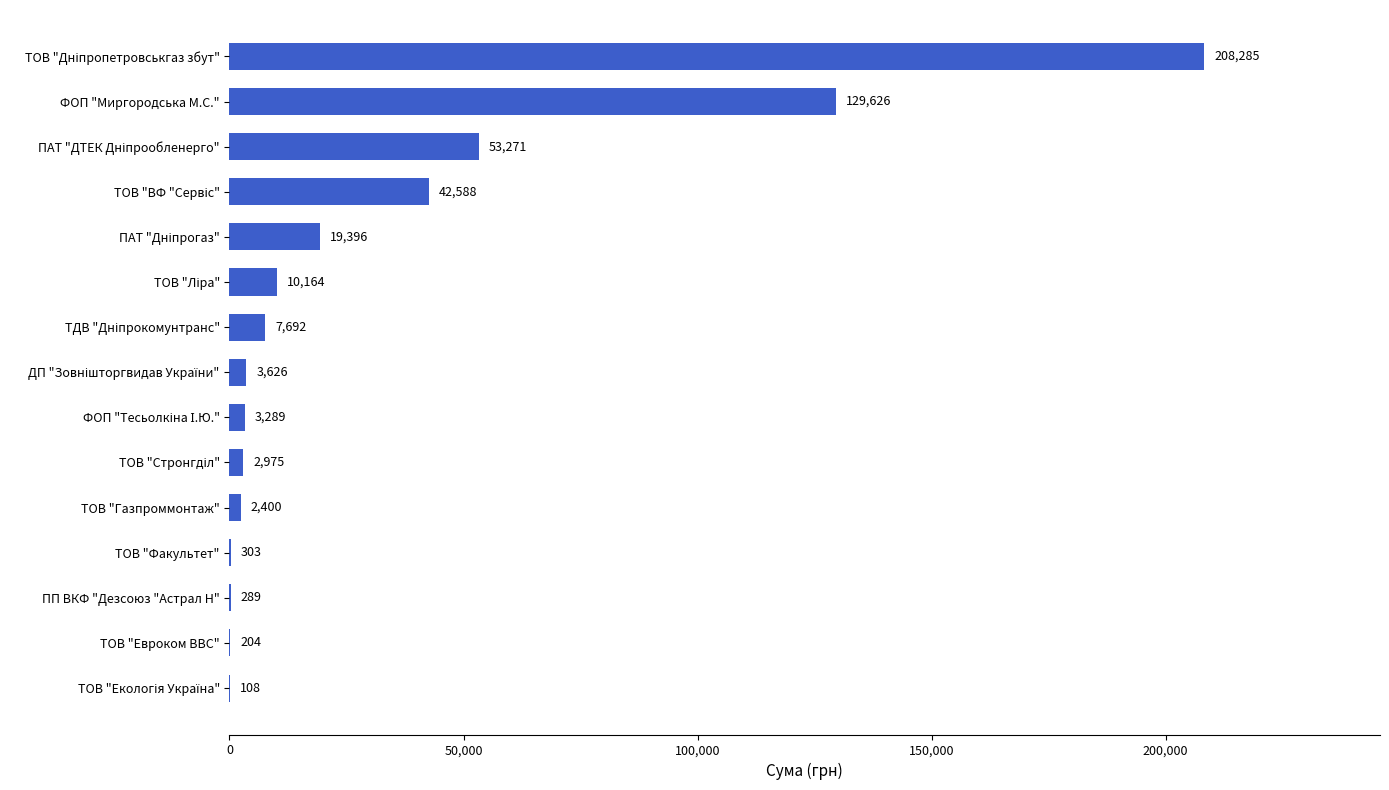

The chart shows a value of 129626.0 at ФОП "Миргородська М.С.". True or false?

True